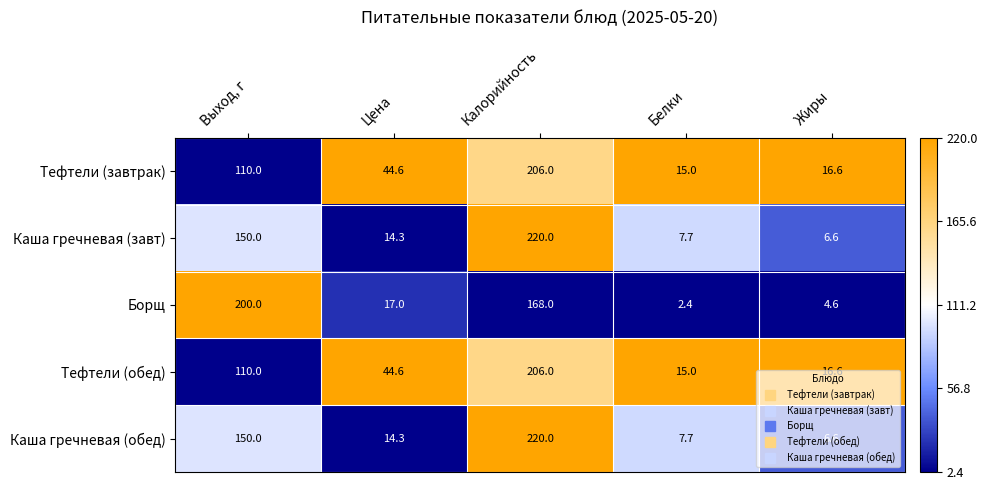

At which category does the chart reach its peak across all series?

Калорийность